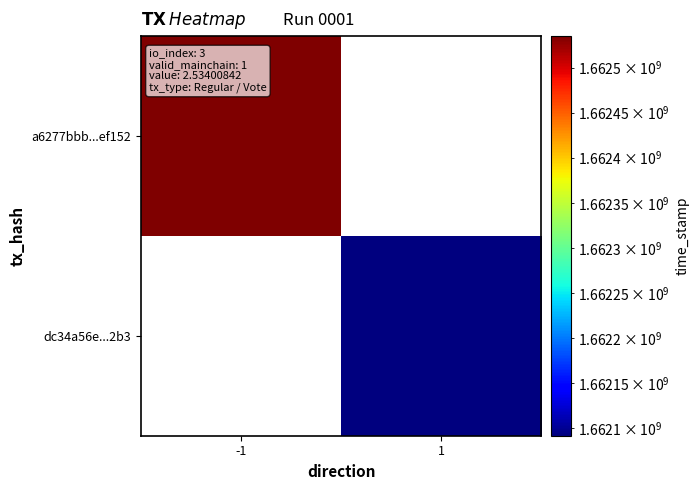

Rank the series by their average value, from highest to lowest.

a6277bbb...ef152, dc34a56e...2b3